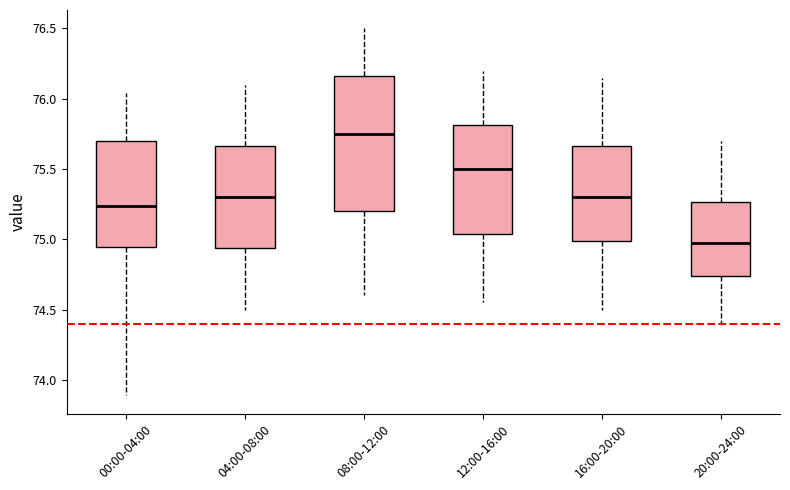

Which box has the highest median line?

08:00-12:00